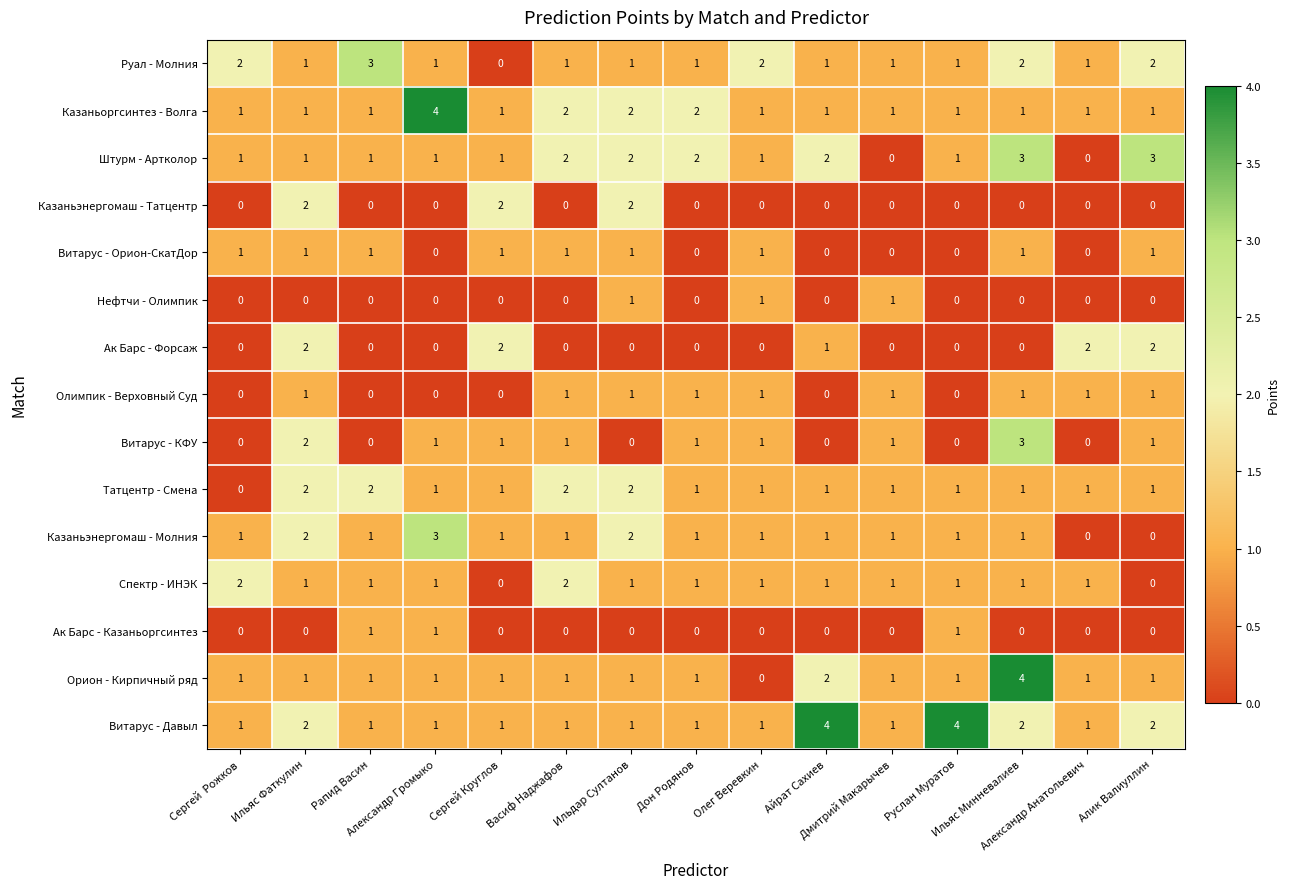

Which series has the largest range (max minus min)?

Орион - Кирпичный ряд